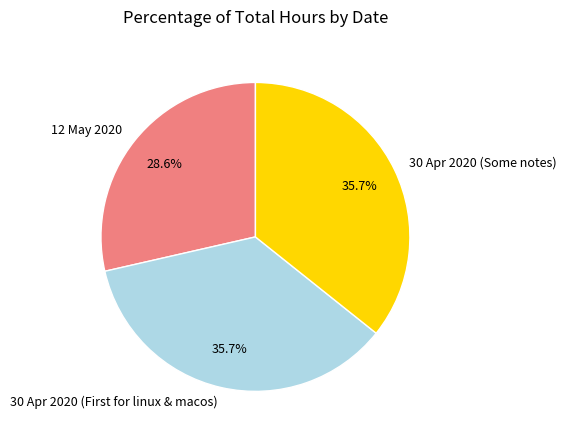

Between 30 Apr 2020 (Some notes) and 12 May 2020, which is larger?

30 Apr 2020 (Some notes)